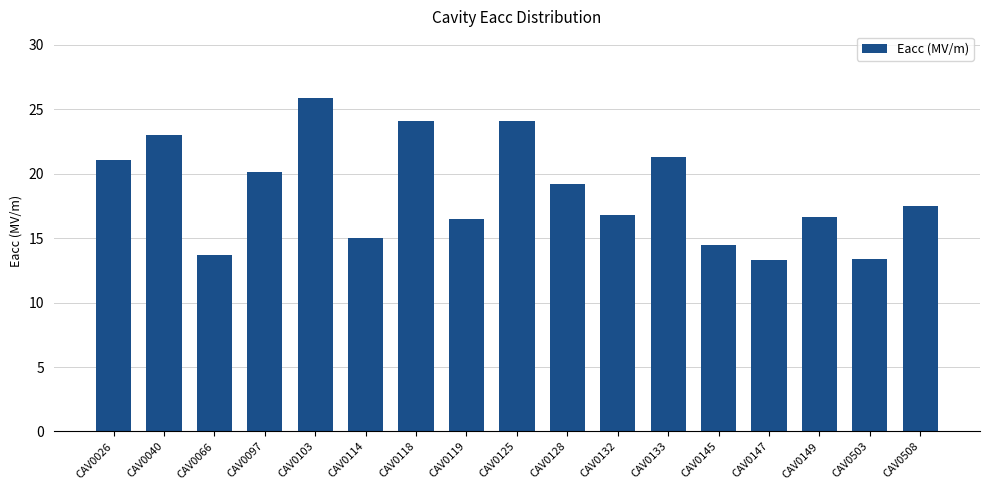

What value does the data have at CAV0149?

16.7